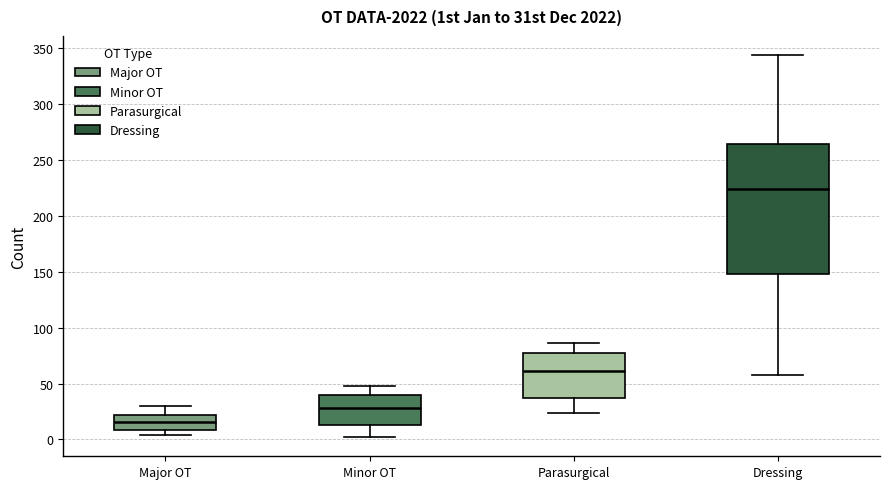

Reading left to right, read every box against the y-axis: the position of its median line, the range the box covers, and the ends of its whiskers. The values are not printed on the chart, so give them approximately, as read against the axis.

Major OT: median 15, box 10 to 20, whiskers 5 to 30
Minor OT: median 30, box 15 to 40, whiskers 0 to 50
Parasurgical: median 60, box 35 to 75, whiskers 25 to 85
Dressing: median 225, box 150 to 265, whiskers 60 to 345